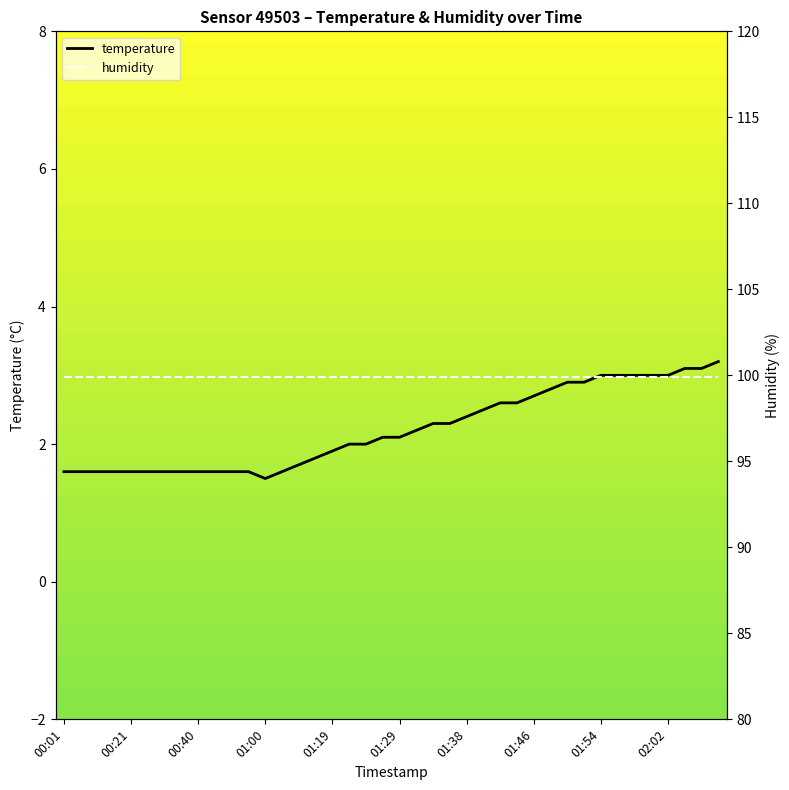

At which category is the sum across all series the highest?

39